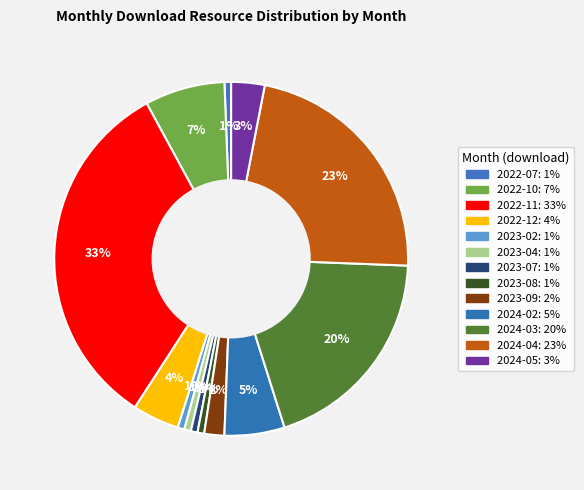

How many segments does this pie chart have?

13